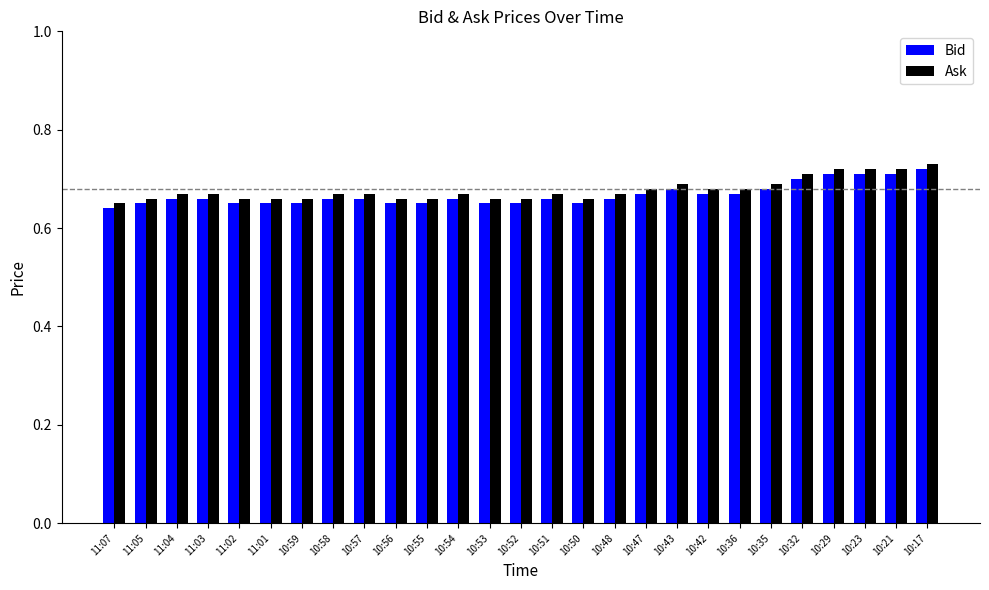

Is it true that Bid equals 0.9 at 10:35?

False